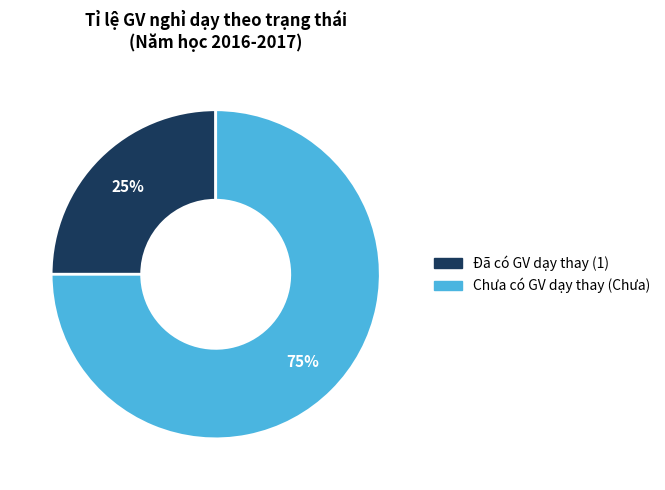

Is there a majority slice in this chart?

Yes